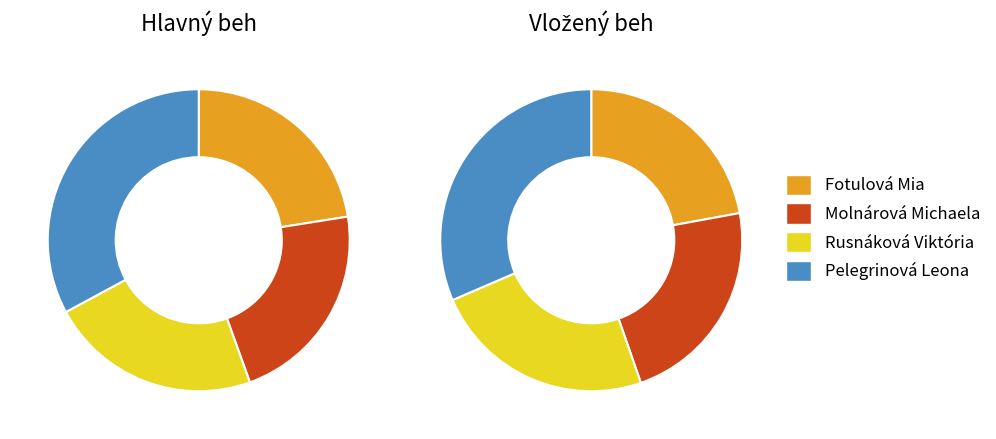

What is the ratio of the value at Rusnáková Viktória to the value at Molnárová Michaela?

1.0